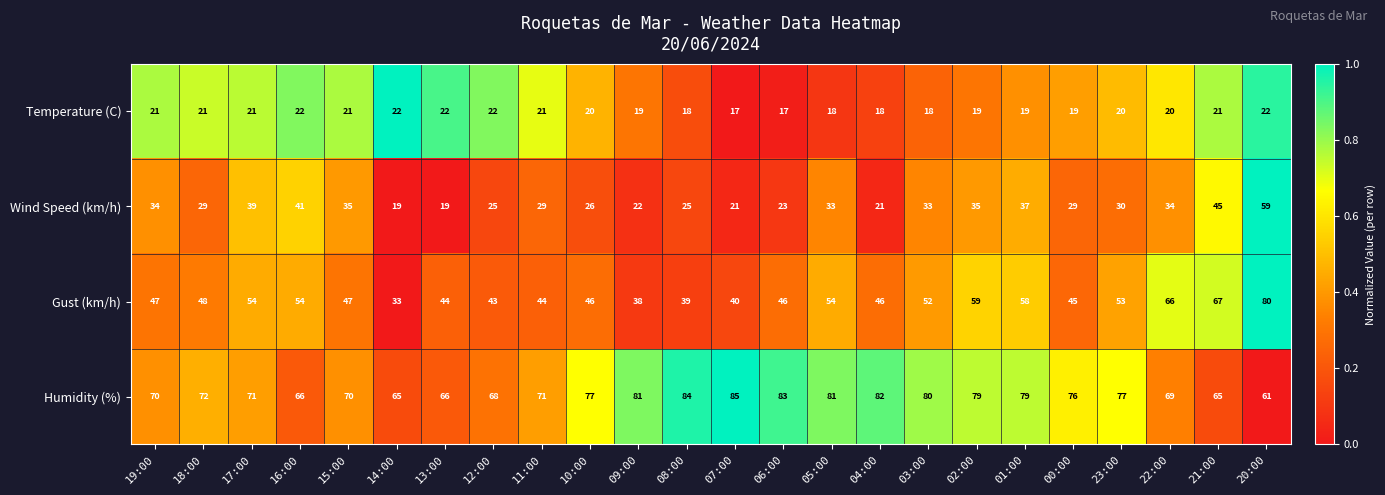

What is the smallest value displayed?

17